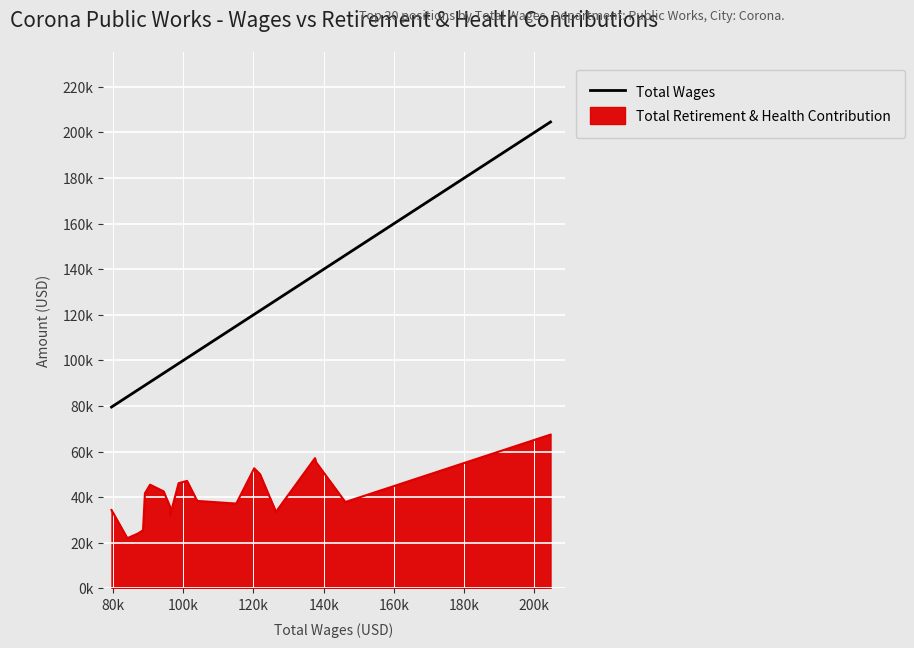

What are all the series names shown in the legend?

Total Wages, Total Retirement & Health Contribution